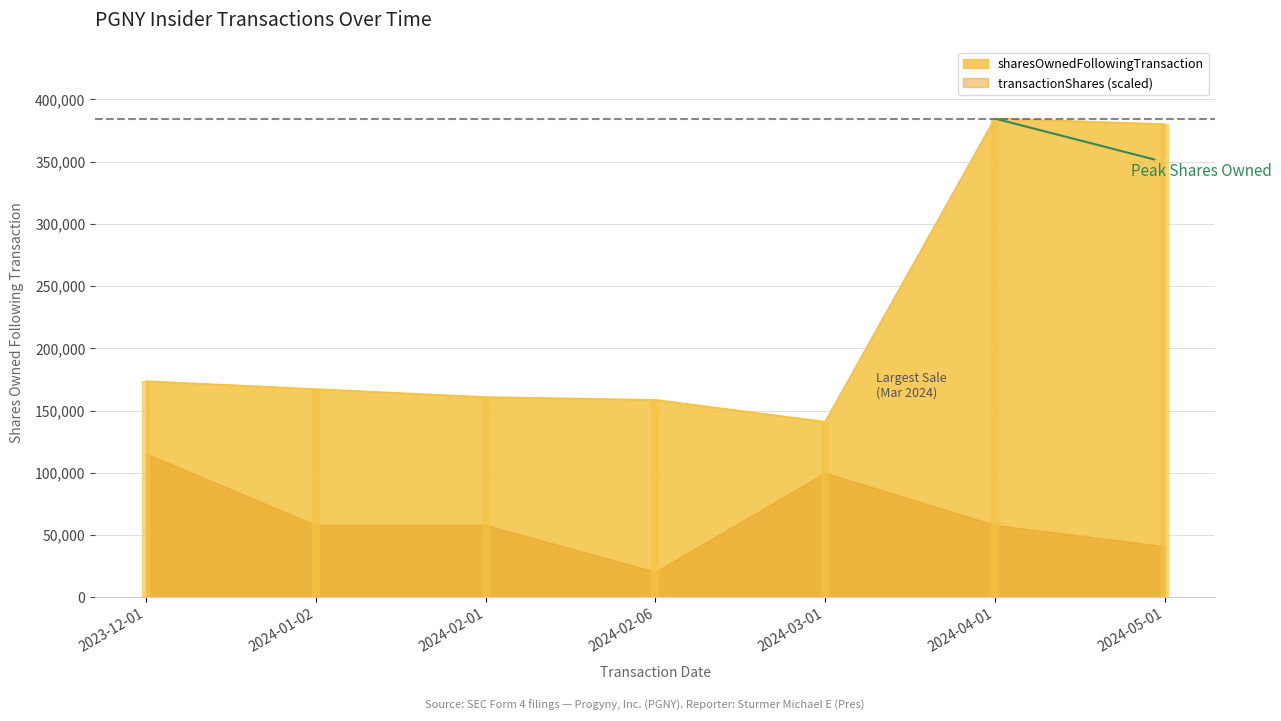

Reading left to right, what are all the values shown in this chart?

sharesOwnedFollowingTransaction: 173582.0	167187.0	160792.0	158532.0	140948.0	384553.0	380038.0
transactionShares: 12696.0	6395.0	6395.0	2260.0	11009.0	6395.0	4515.0
transactionValue: 433314.0	235400.0	242307.0	90400.0	403260.0	240452.0	144254.0
transactionPricePerShare: 34.1	36.8	37.9	40.0	36.6	37.6	31.9